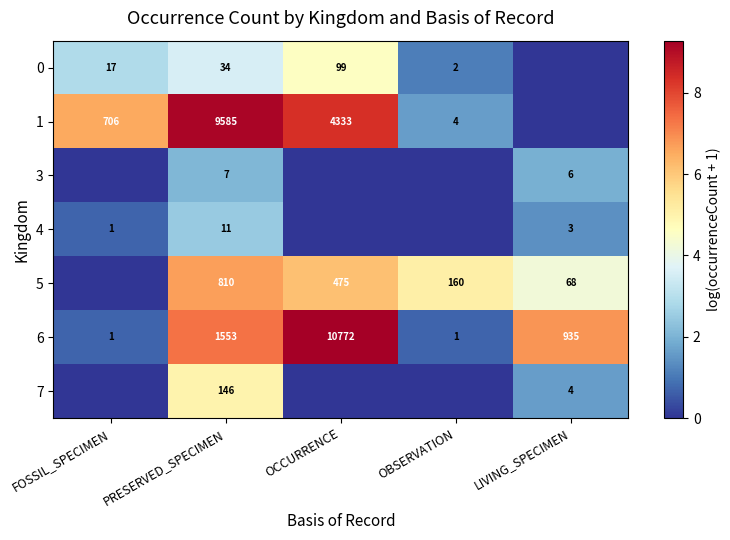

Count the number of data series in this chart.

7